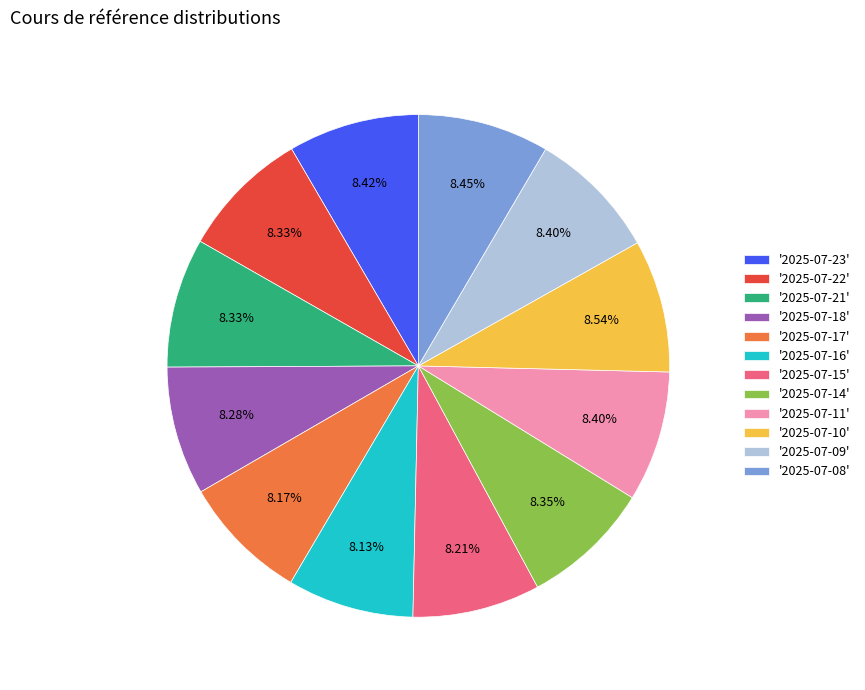

What is the ratio of the value at '2025-07-08' to the value at '2025-07-21'?

1.0